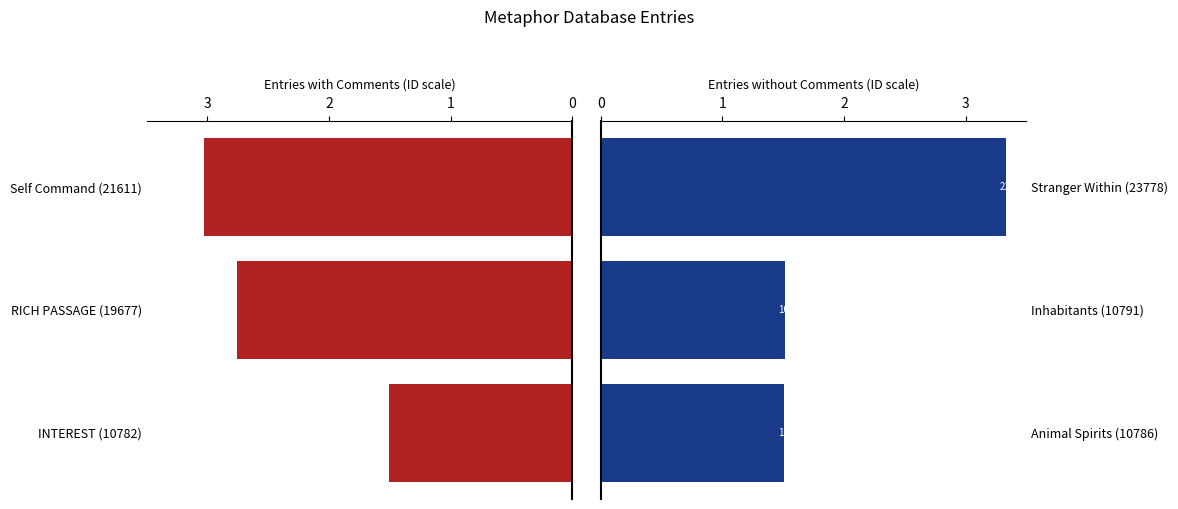

Between Self Command (21611) and RICH PASSAGE (19677), which is larger?

Self Command (21611)